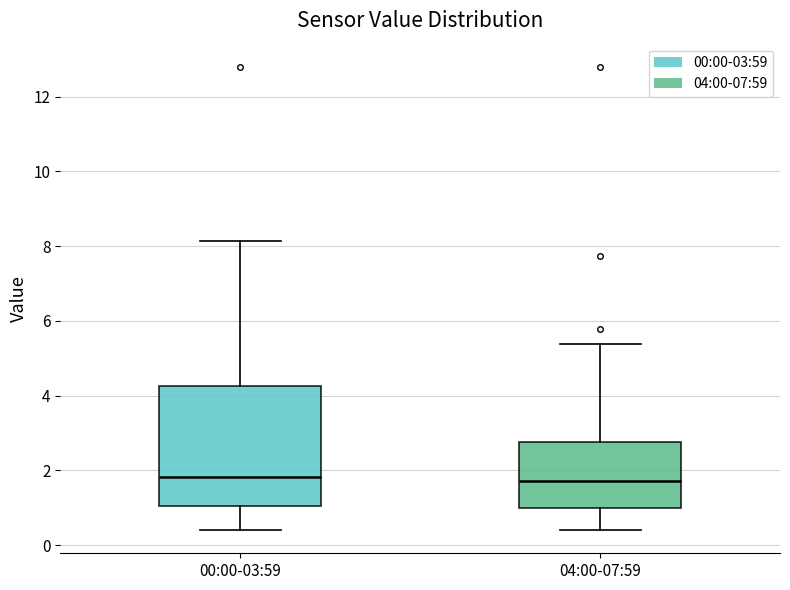

Comparing the boxes themselves (not the whiskers), which one is the tallest?

00:00-03:59